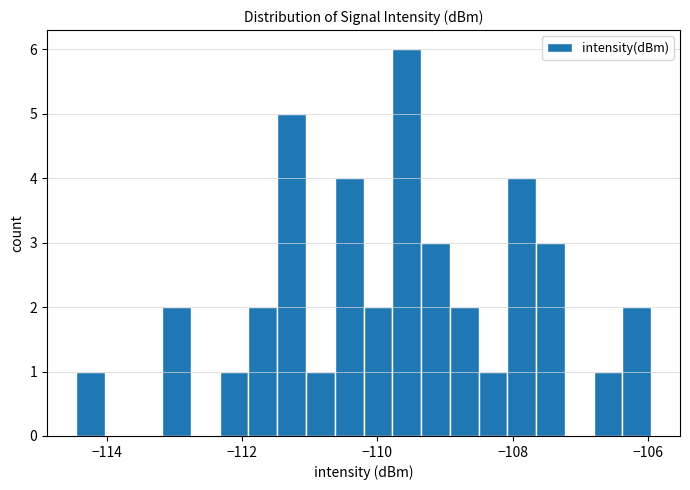

Around what value on the x-axis is the tallest bar? Give the approximate position of its centre, as read against the axis.

-109.6